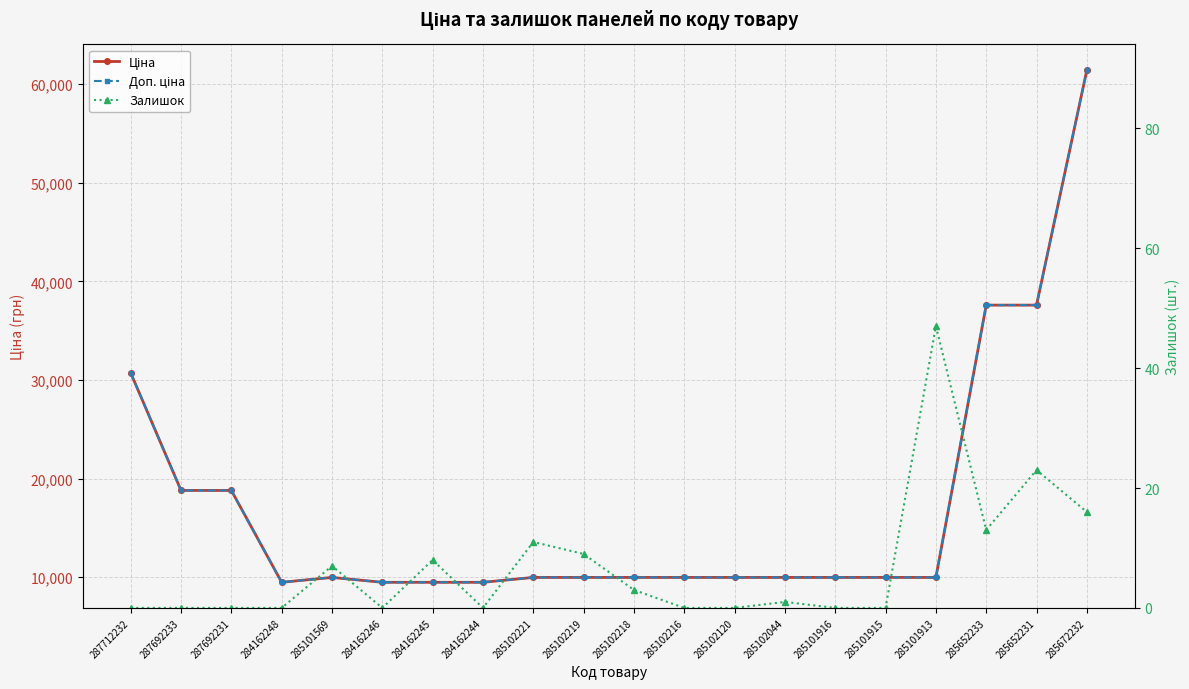

True or false: Доп. ціна has more than 1 points higher than both neighbors.

False